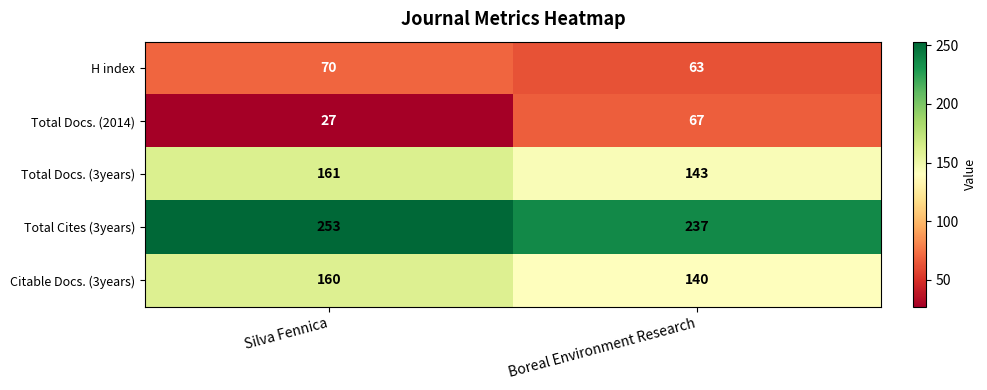

What is the sum of all H index values?

133